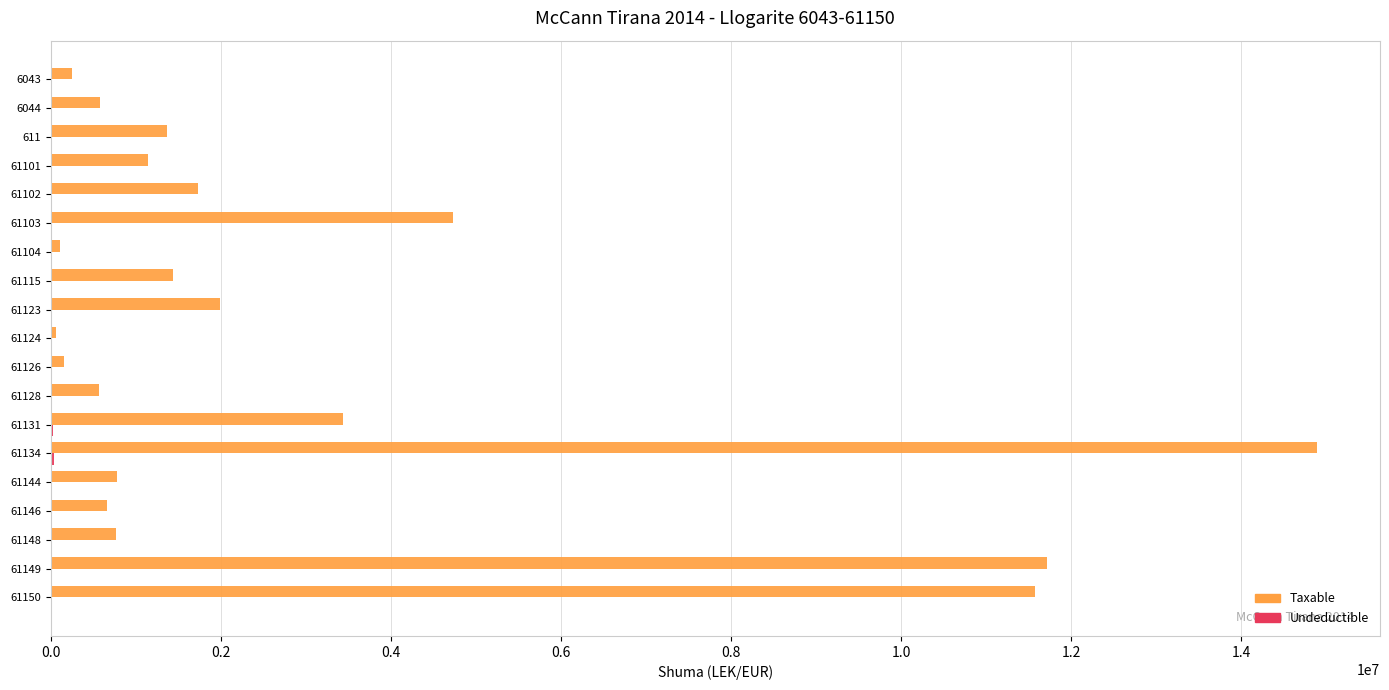

The value of Taxable at 61148 is 1357002.2. True or false?

False